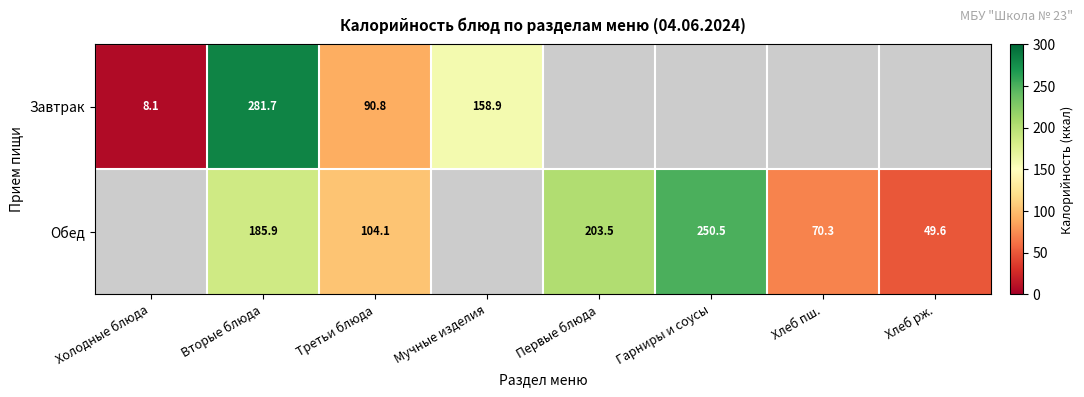

Is the value of Обед at Хлеб пш. greater than the value of Завтрак at Третьи блюда?

No